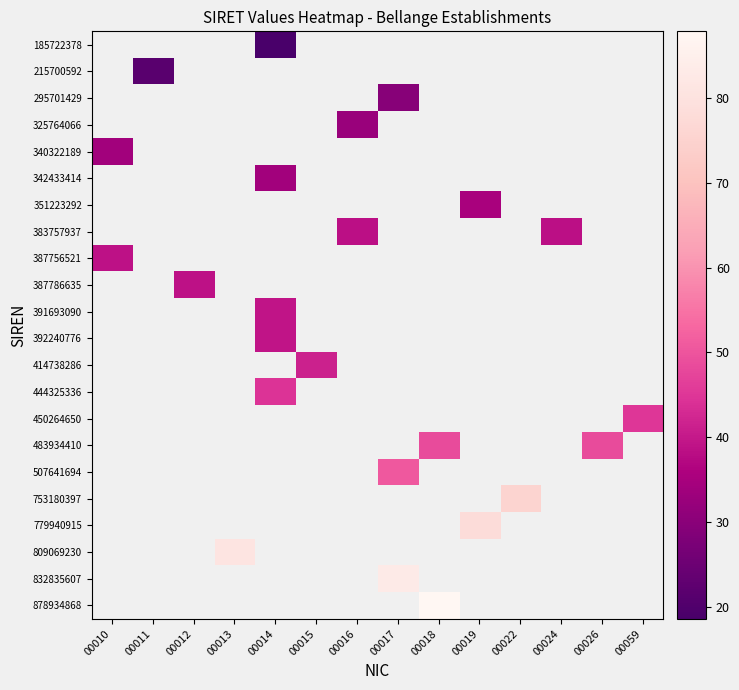

At which category does the chart reach its minimum across all series?

00014